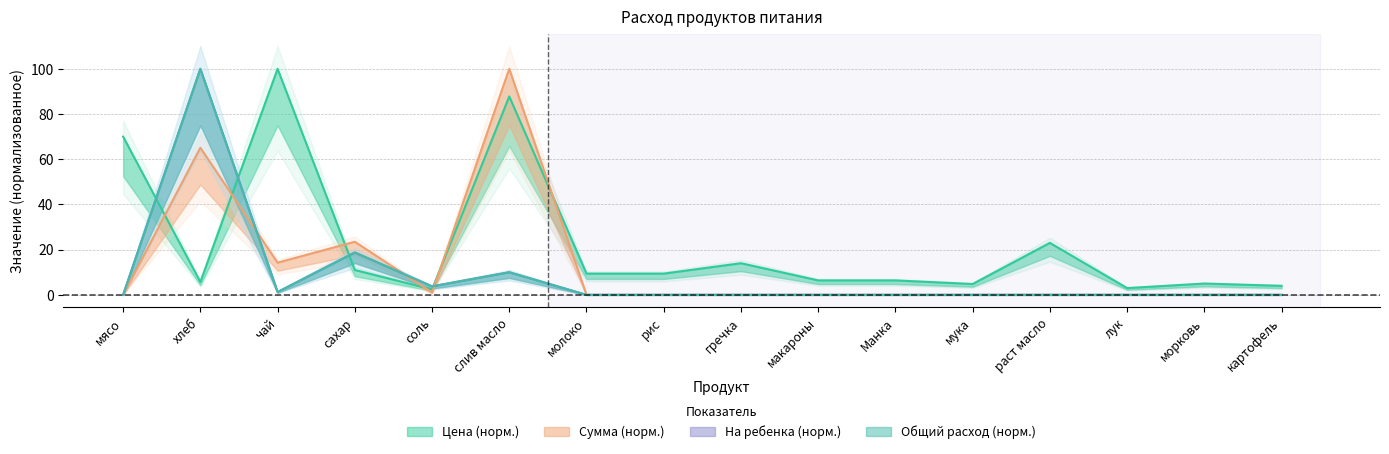

What is the average value of the На ребенка series?

8.4